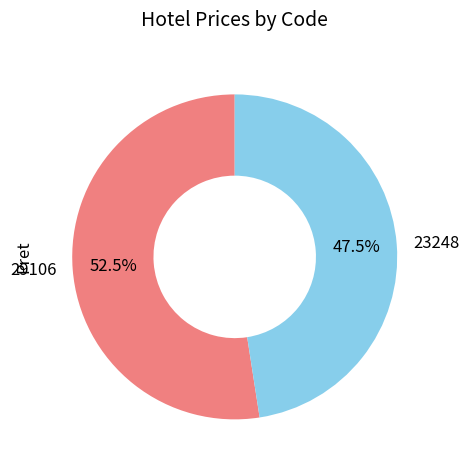

Which slice is the smallest?

23248